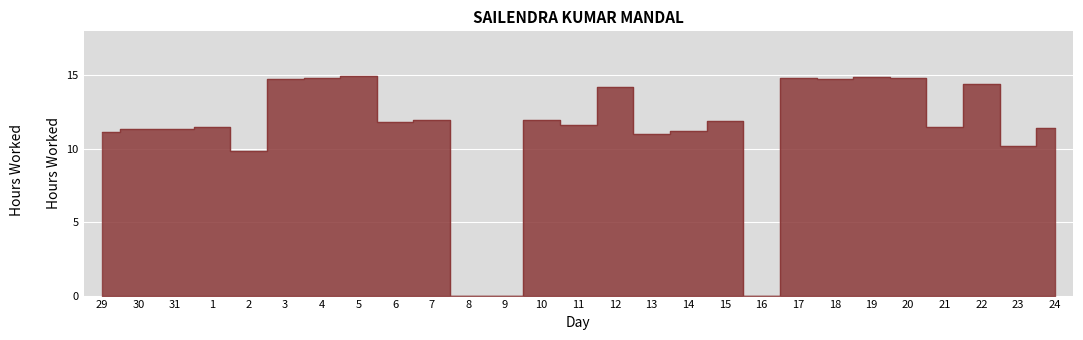

Approximately how many times larger is the value at 22 compared to 23?

1.4